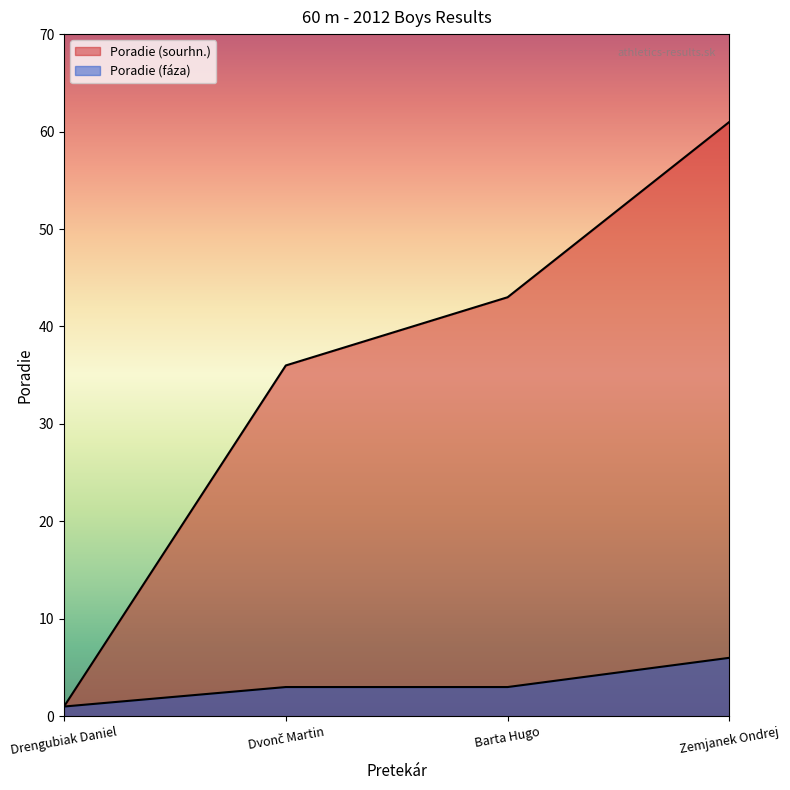

Is it true that Poradie (sourhn.) equals 89 at Zemjanek Ondrej?

False